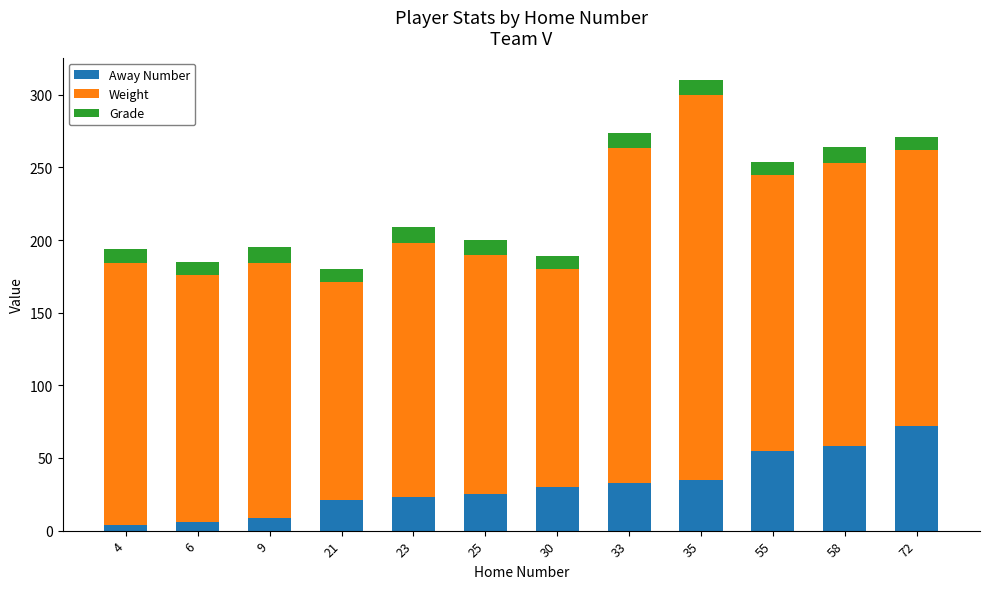

What is the sum of all Away Number values?

371